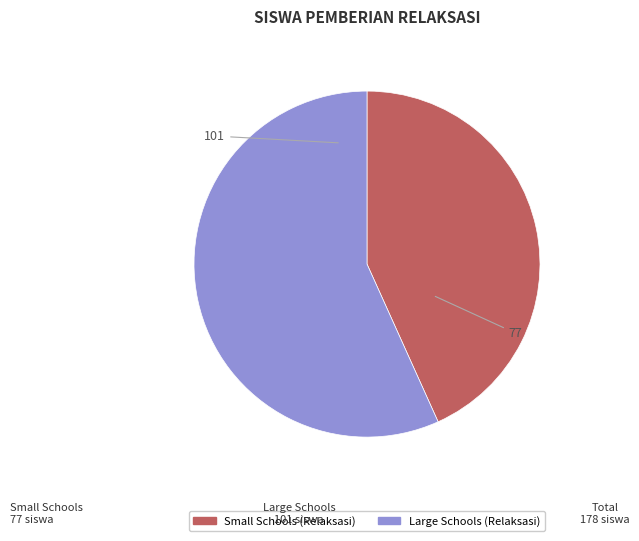

Rank the categories by value from lowest to highest.

Small Schools (Relaksasi), Large Schools (Relaksasi)